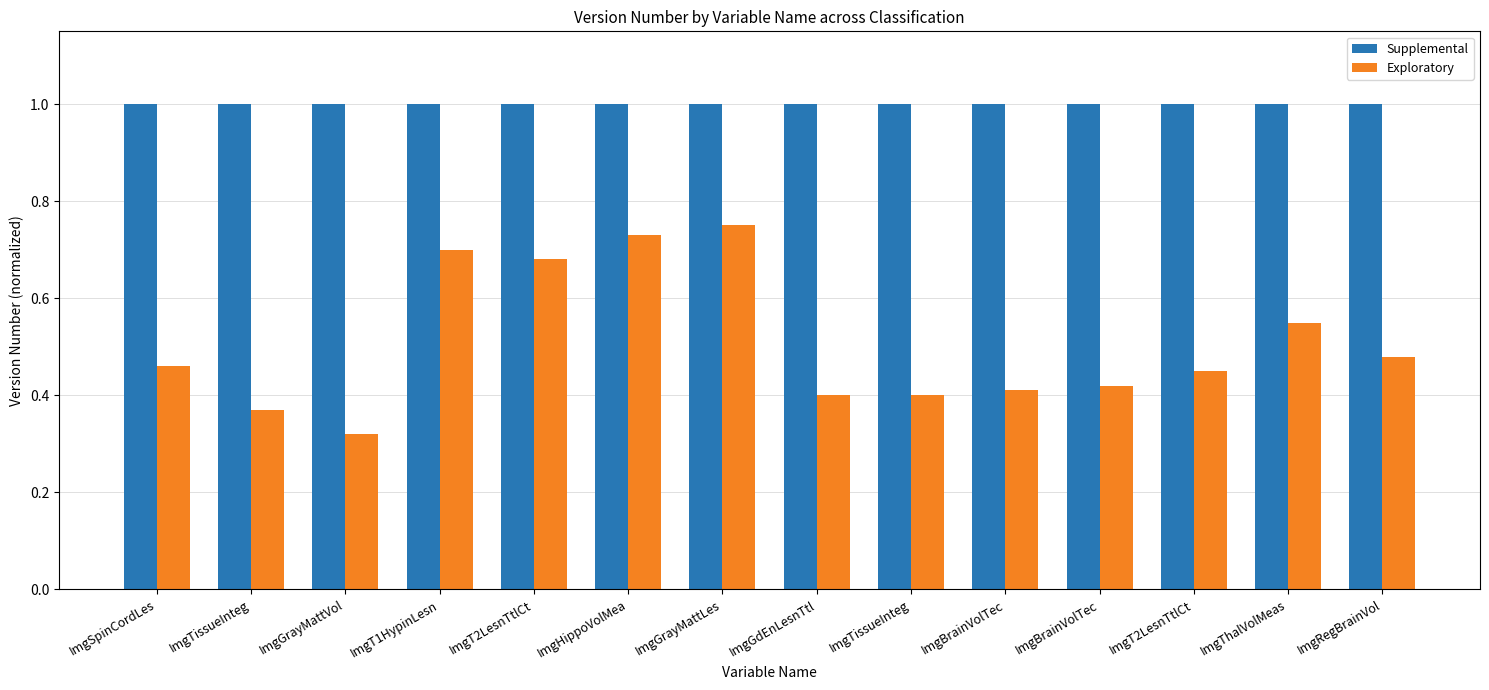

Are the bars horizontal?

No